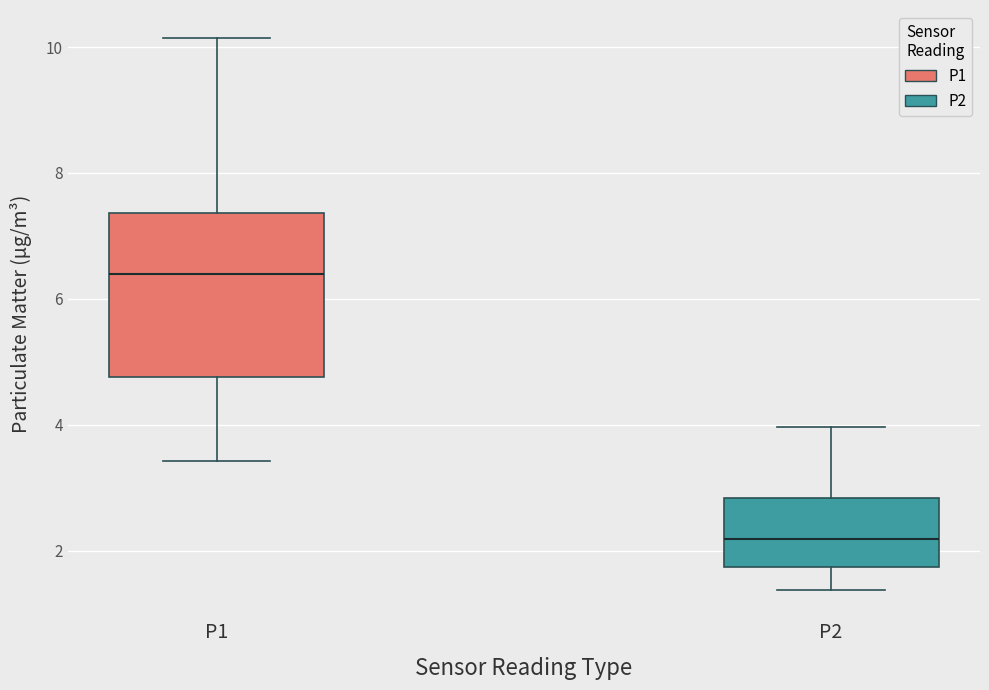

Reading left to right, transcribe this box plot: for each box, give where its median line is, the range the box spans, and where its two whiskers end, as read against the y-axis. The values are not printed on the chart, so give them approximately, as read against the axis.

P1: median 6.4, box 4.8 to 7.4, whiskers 3.4 to 10.2
P2: median 2.2, box 1.8 to 2.8, whiskers 1.4 to 4.0